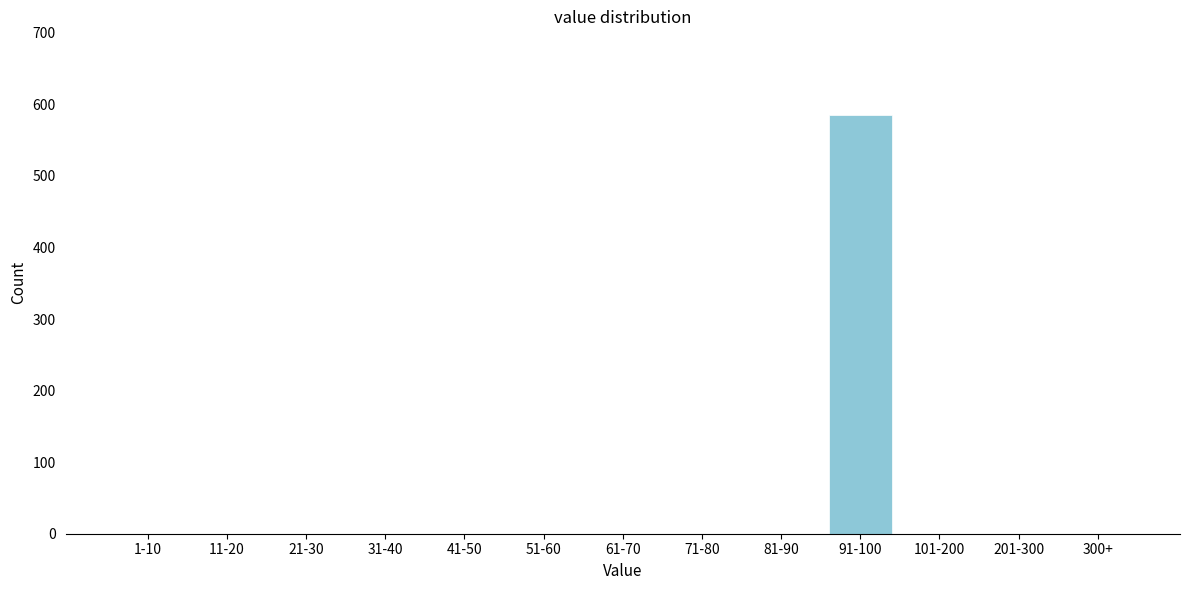

Reading left to right, transcribe all the data shown in this chart.

1-10=0	11-20=0	21-30=0	31-40=0	41-50=0	51-60=0	61-70=0	71-80=0	81-90=0	91-100=585	101-200=0	201-300=0	300+=0